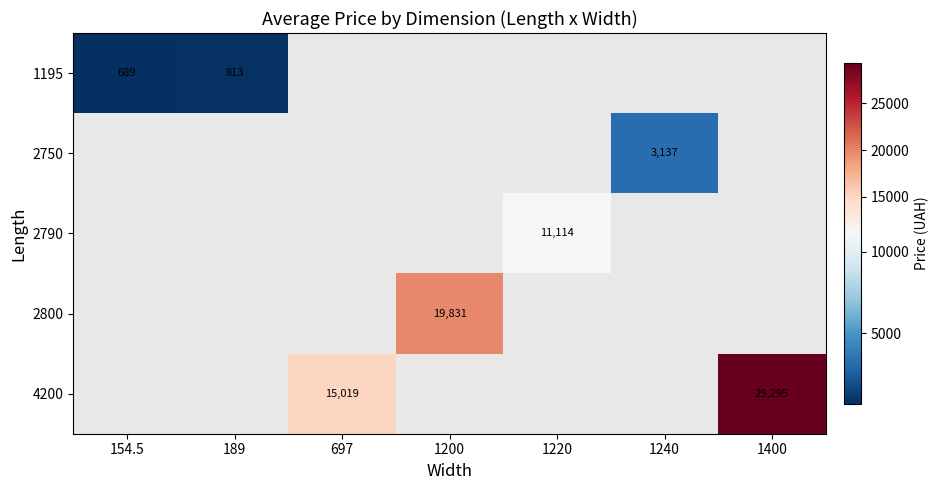

True or false: 4200 has a value of 15019.2 at 697.

True